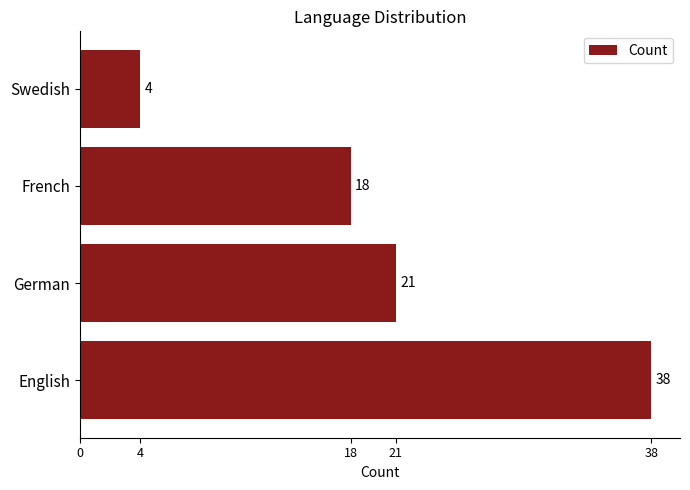

At which category does the chart reach its minimum across all series?

Swedish